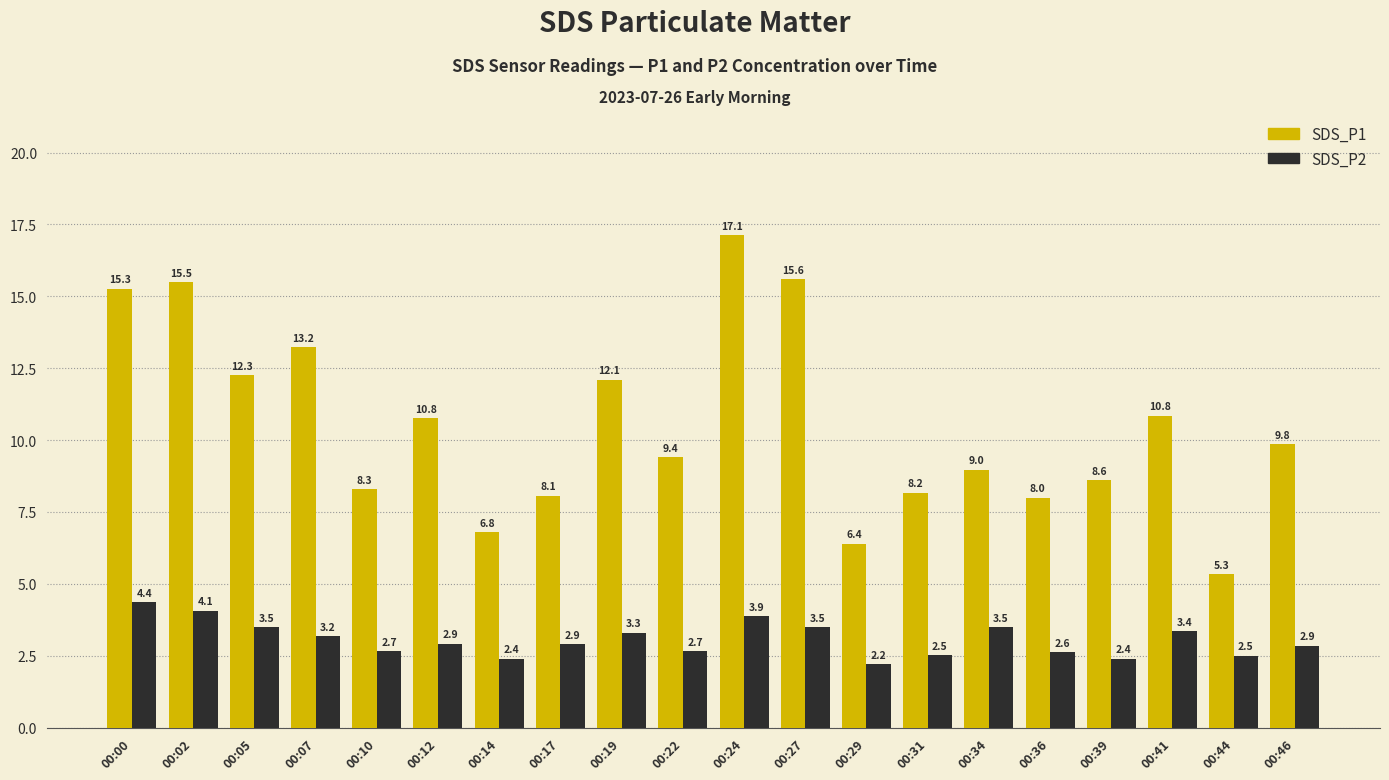

How many categories are shown in the chart?

20